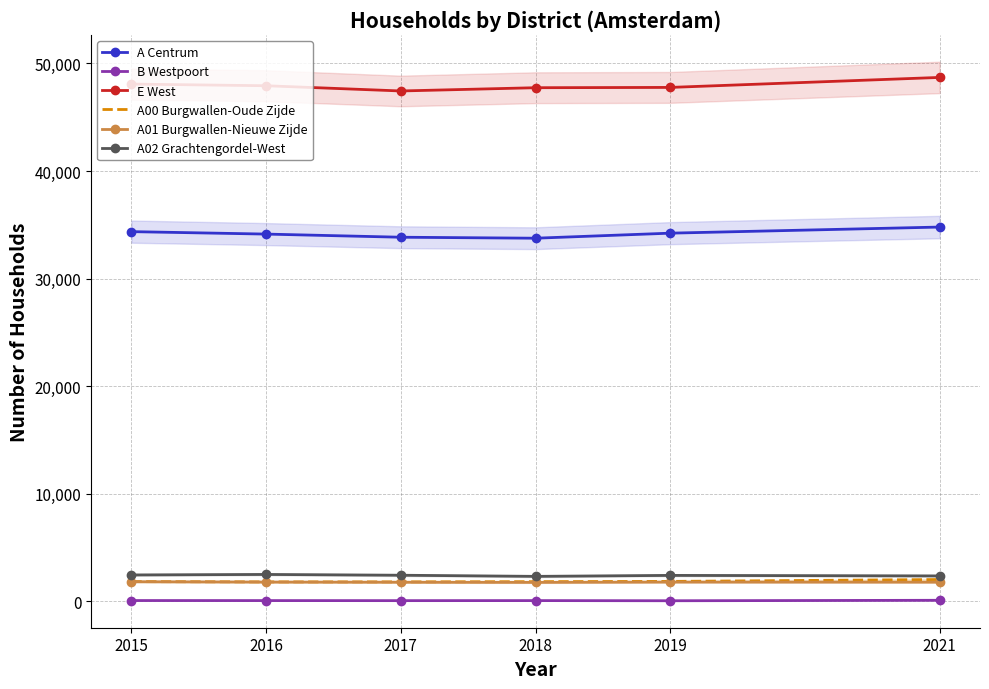

What is the average value of the B Westpoort series?

71